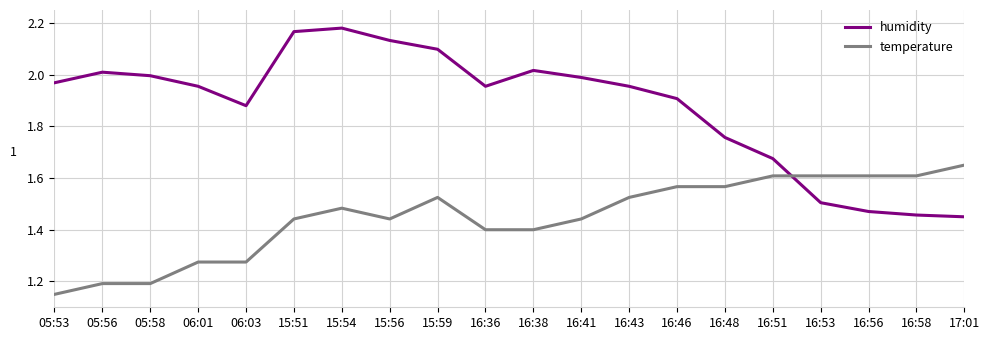

What position from the right is 06:01?

17